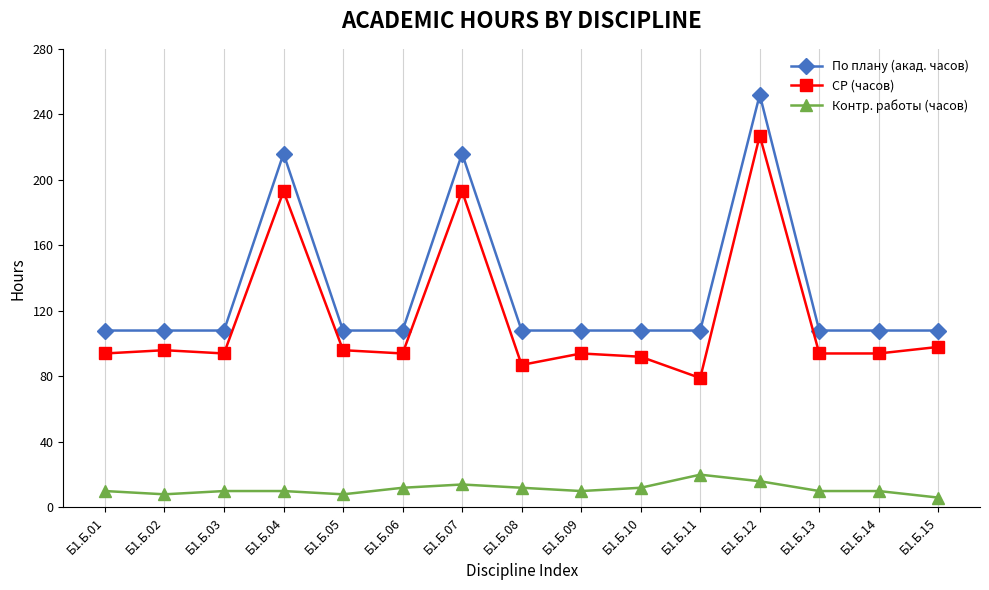

What is the value of the По плану (акад. часов) point at the 15th from the left?

108